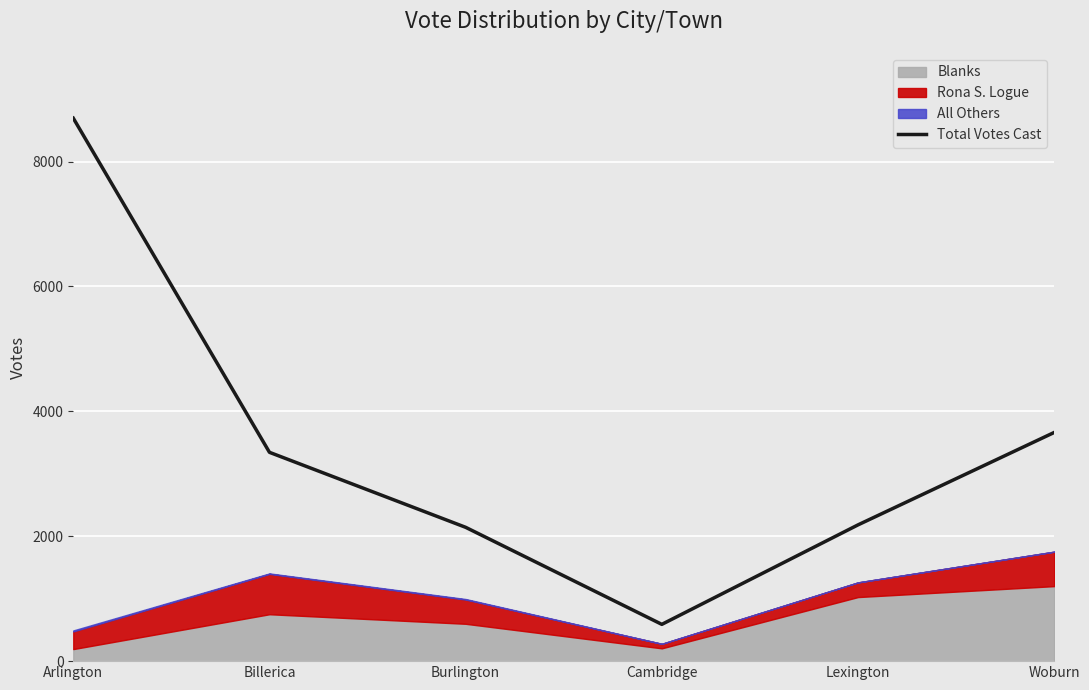

What is the approximate value at Arlington, to the nearest 50?

8700